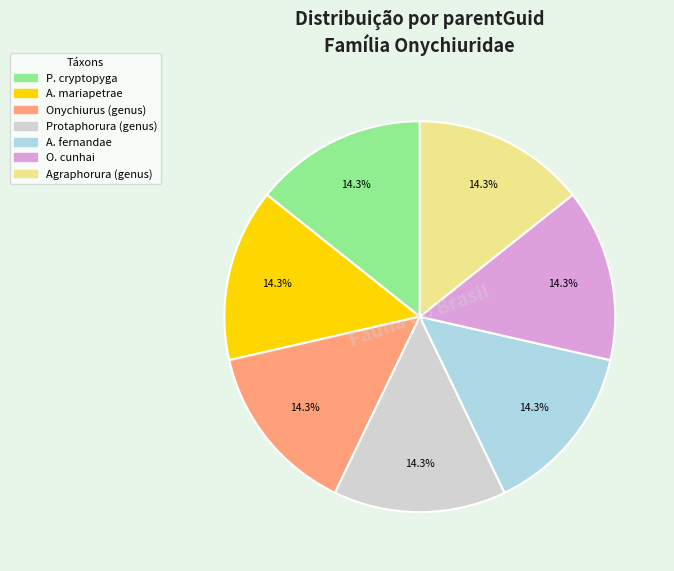

Is there a majority slice in this chart?

No